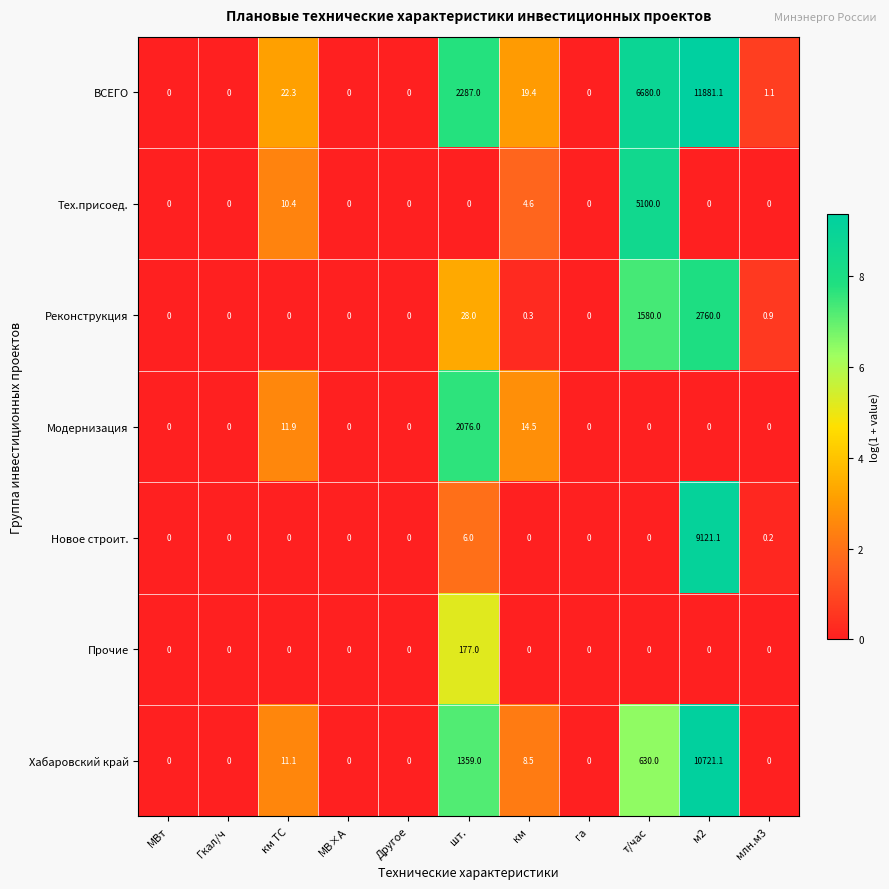

True or false: Новое строит. has a value of 5162.1 at га.

False